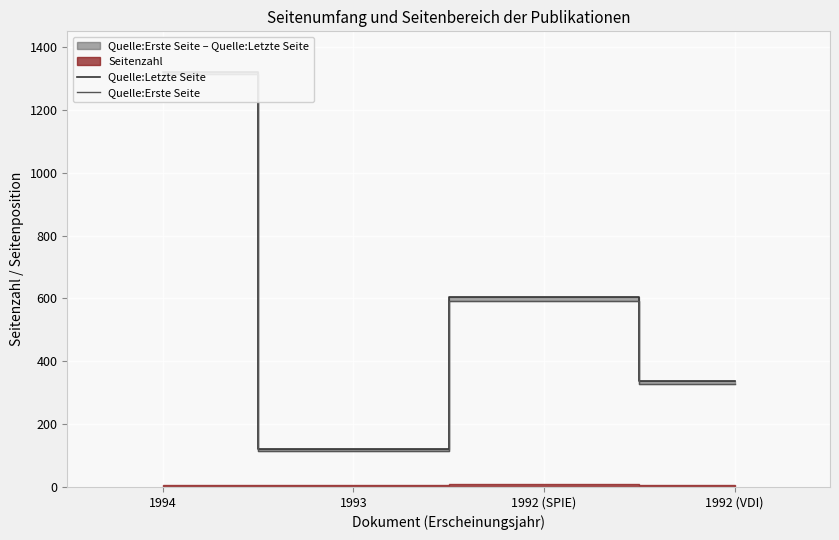

True or false: Quelle:Letzte Seite and Quelle:Erste Seite cross at least once.

False